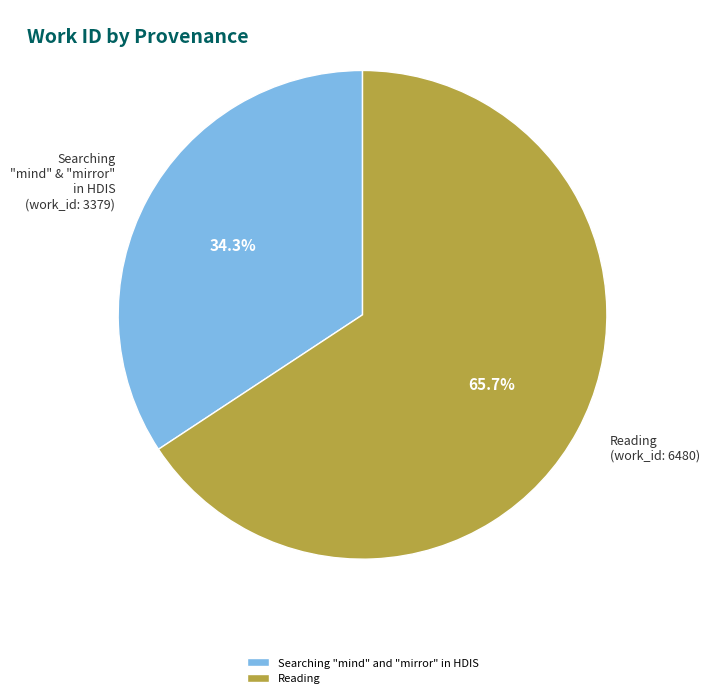

To the nearest percent, what is the average slice percentage?

50%